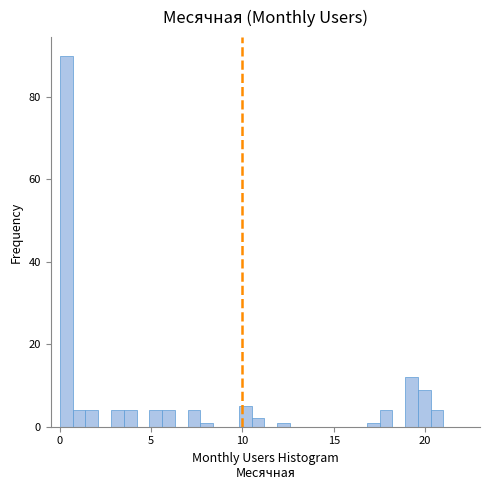

Around what value on the x-axis is the tallest bar? Give the approximate position of its centre, as read against the axis.

0.5